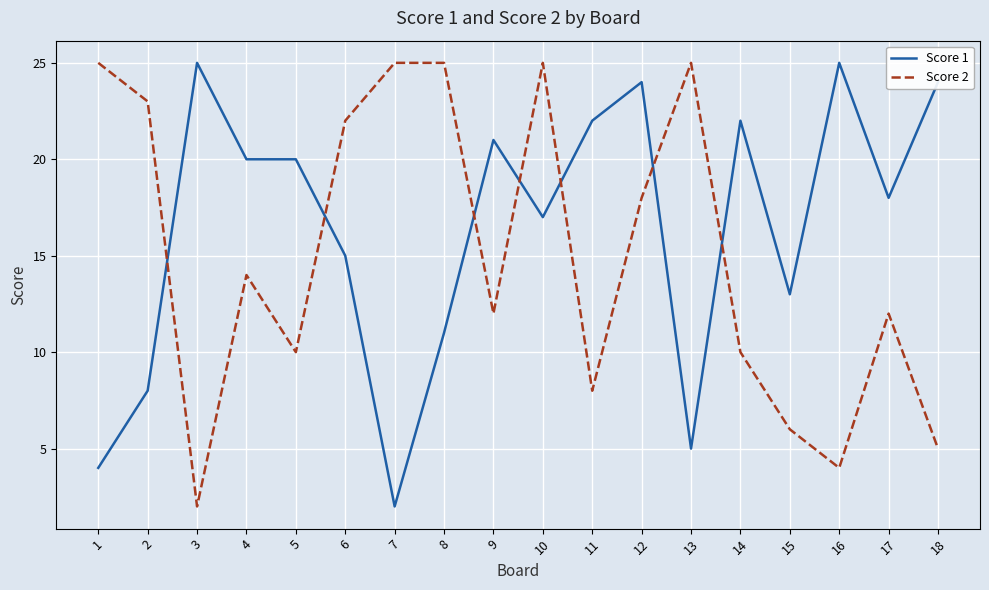

True or false: Score 1 and Score 2 intersect in this chart.

True